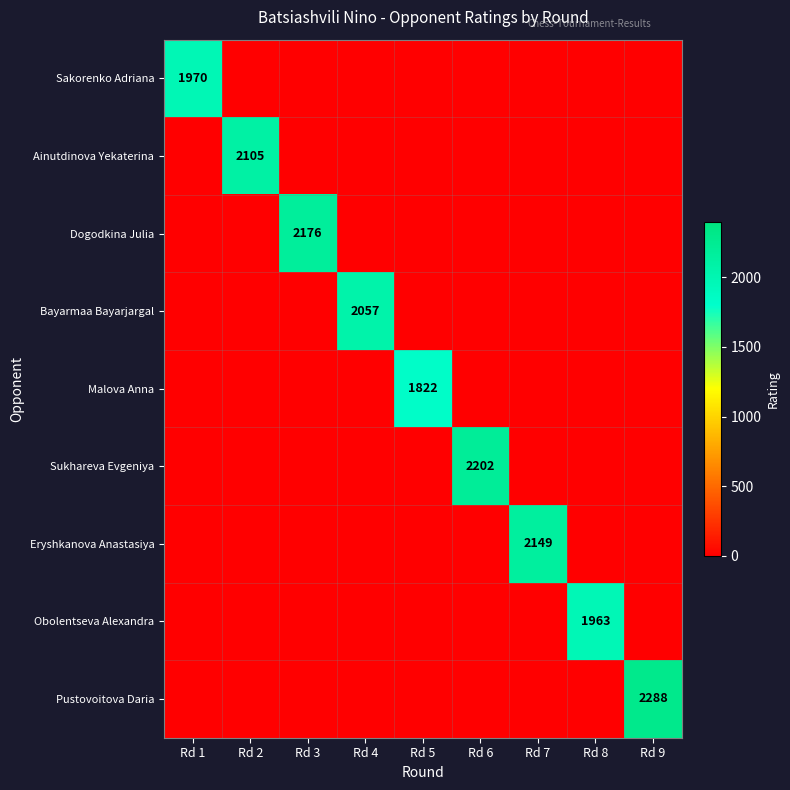

The Dogodkina Julia series shows 2176 at Rd 3. True or false?

True